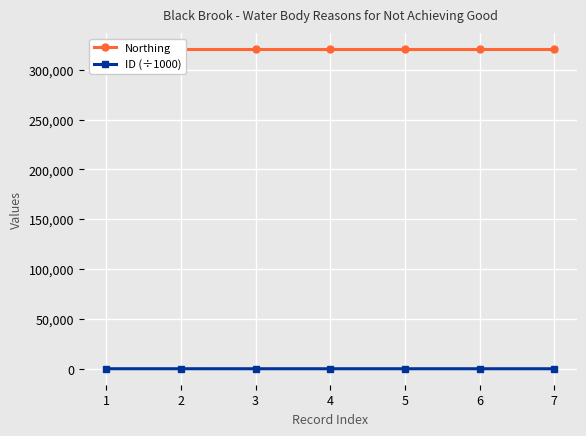

True or false: ID (÷1000) has more than 0 points higher than both neighbors.

False